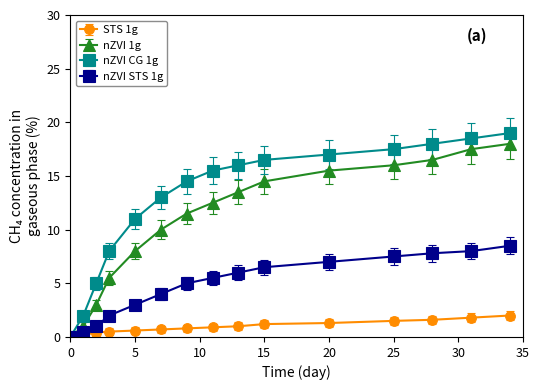

Which series has the largest total across all categories?

nZVI CG 1g